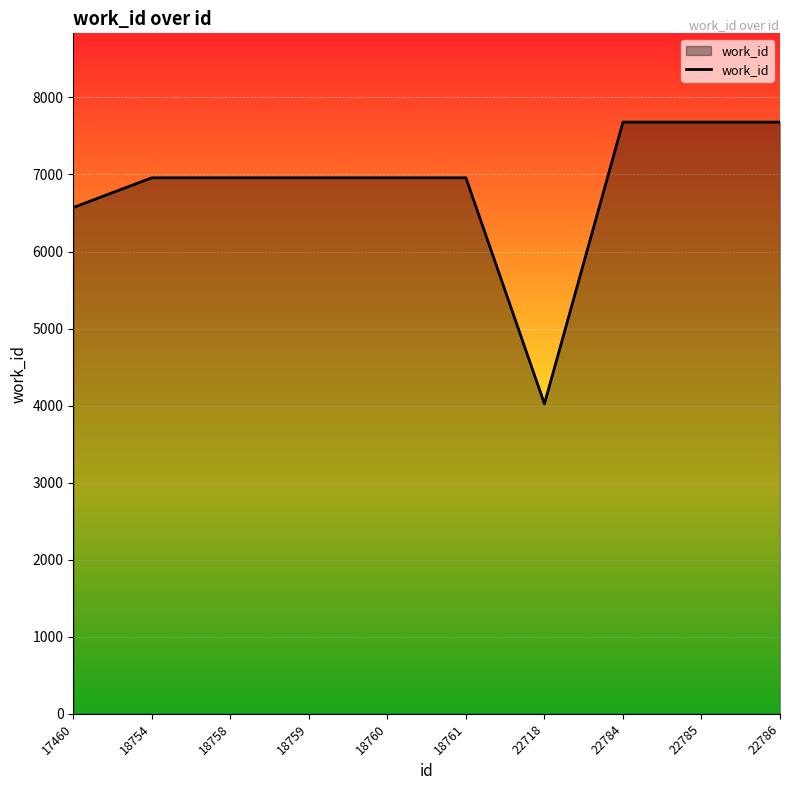

What is the greatest value displayed?

7680